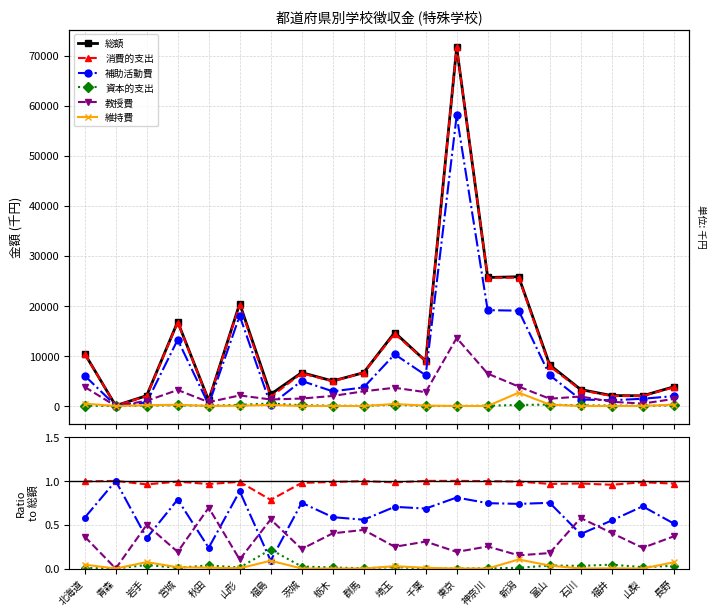

What is the label of the 14th point from the left?

神奈川